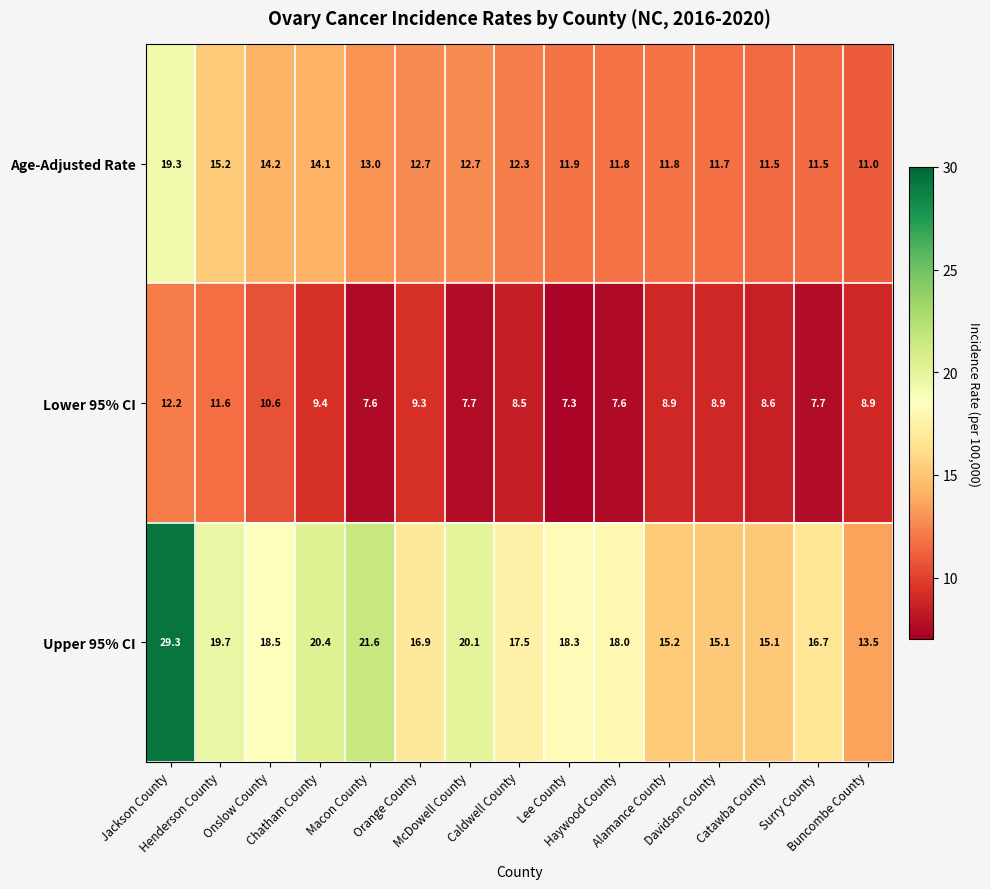

List the series in order of their overall mean, highest first.

Upper 95% CI, Age-Adjusted Rate, Lower 95% CI